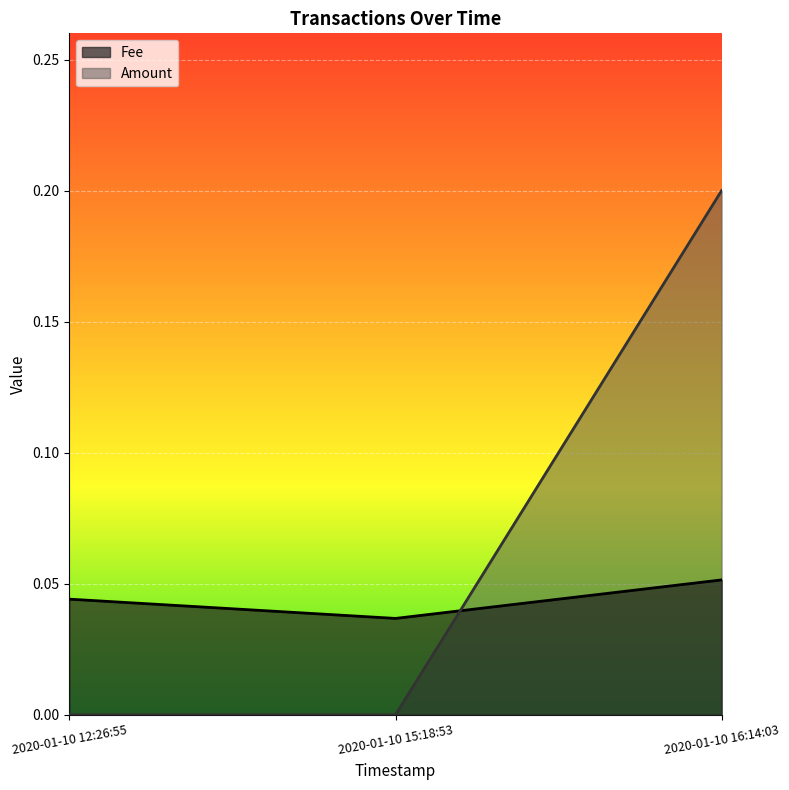

Rank the categories by Fee value from highest to lowest.

2020-01-10 16:14:03, 2020-01-10 12:26:55, 2020-01-10 15:18:53